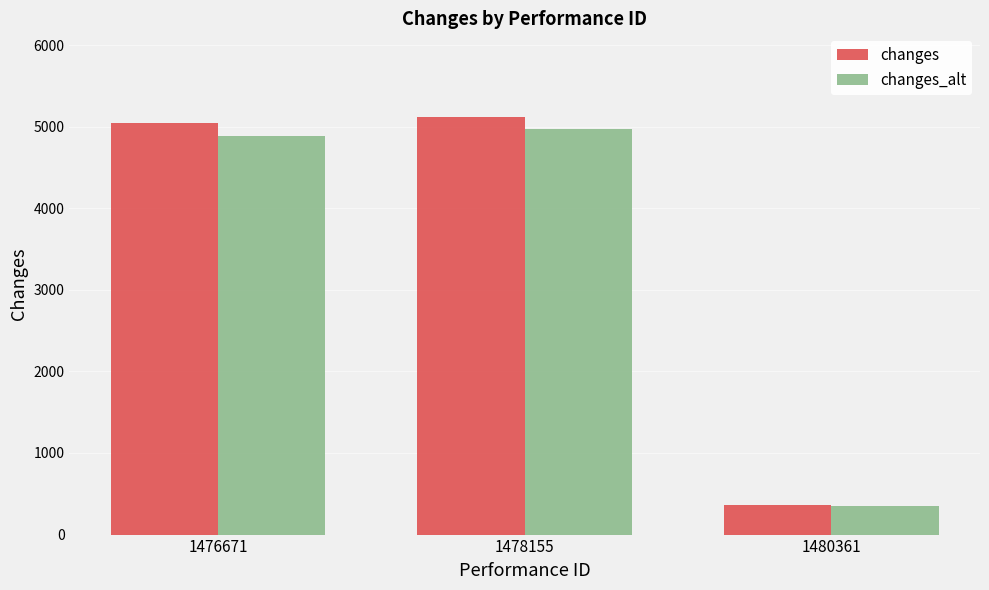

Is the value of changes_alt at 1478155 greater than the value of changes at 1478155?

No